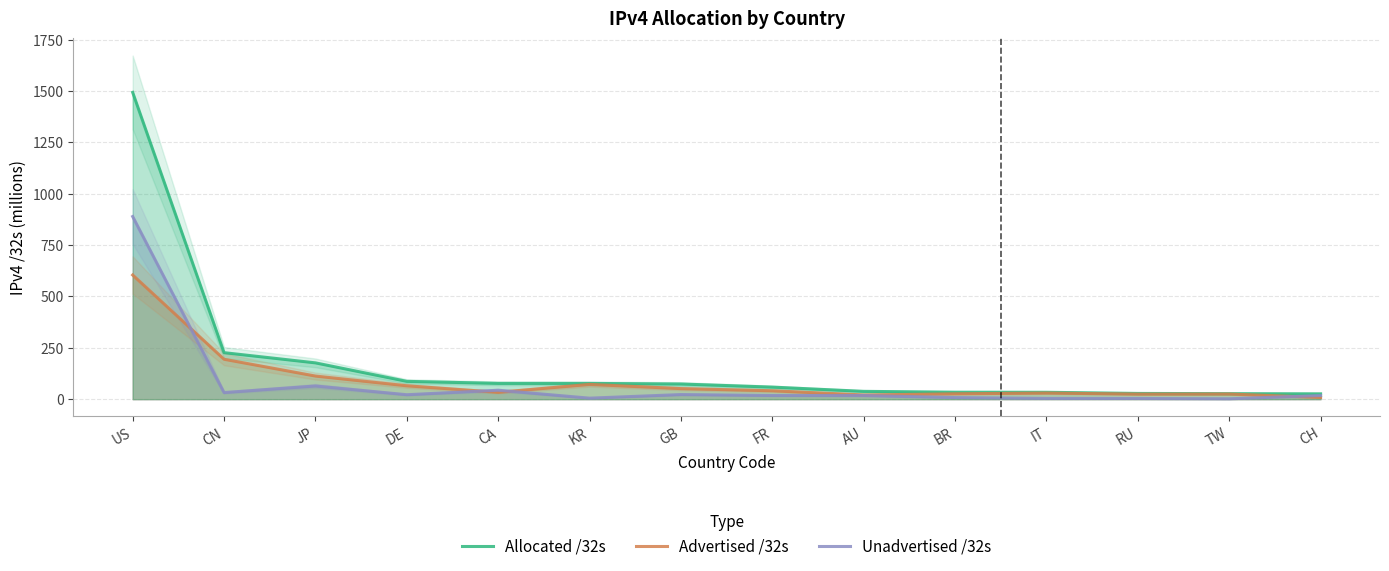

Rank the series by their maximum value, from lowest to highest.

Advertised /32s, Unadvertised /32s, Allocated /32s